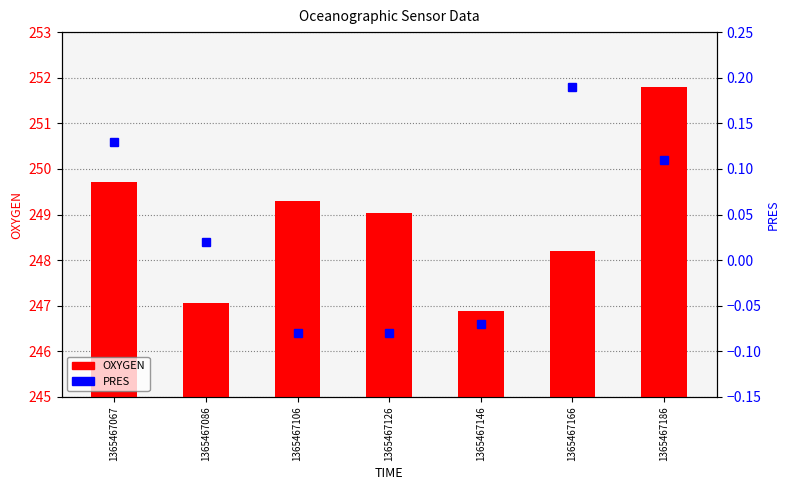

True or false: PRES has a value of 0.2 at 1365467166.

True